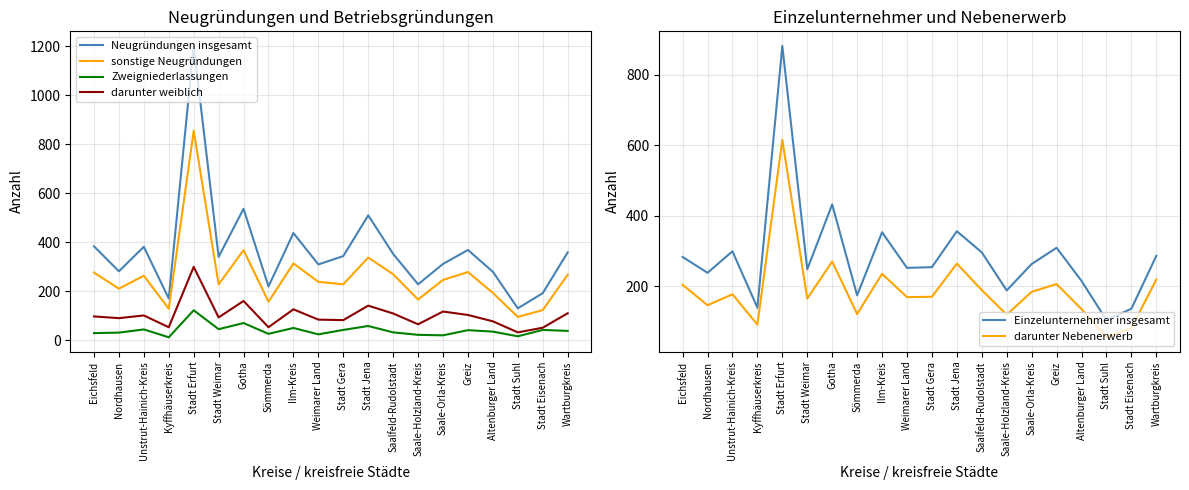

Which series has the widest spread of values?

Neugründungen insgesamt